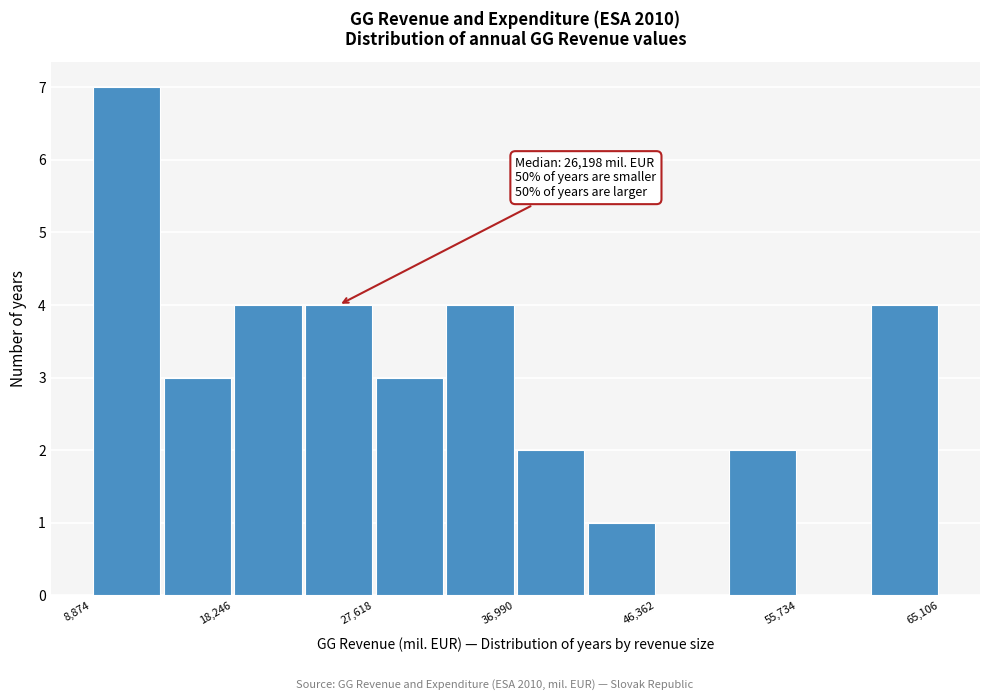

Which range on the x-axis has the tallest bar?

9000 to 14000